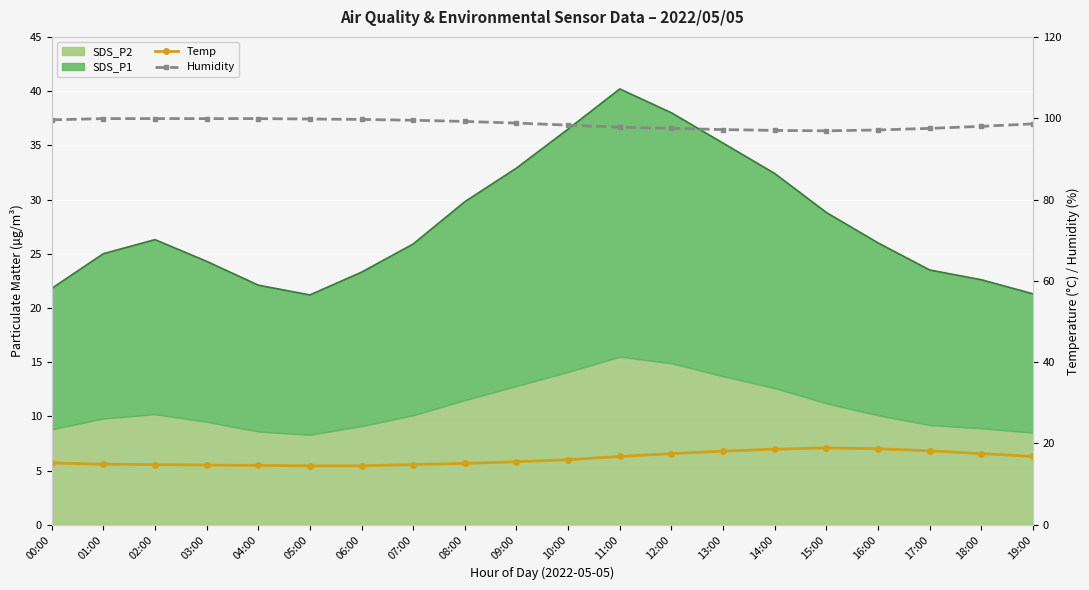

True or false: Humidity and Temp cross at least once.

False